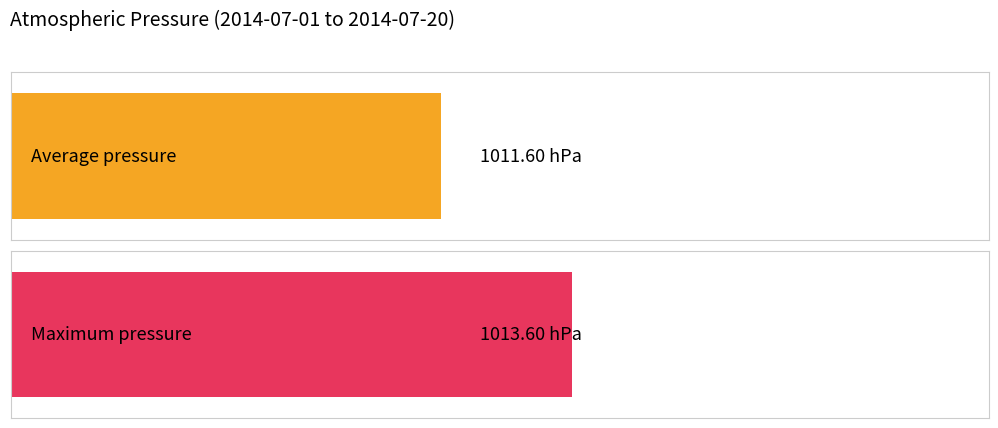

What is the average value of the Average pressure series?

1012